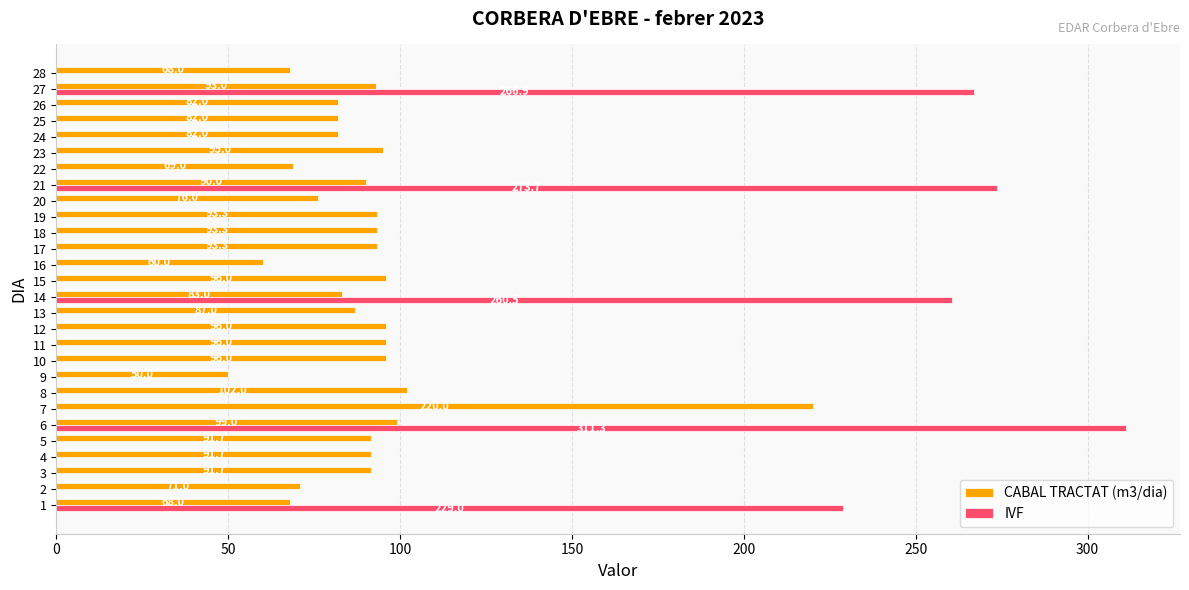

The value of IVF at 13 is 0.0. True or false?

True